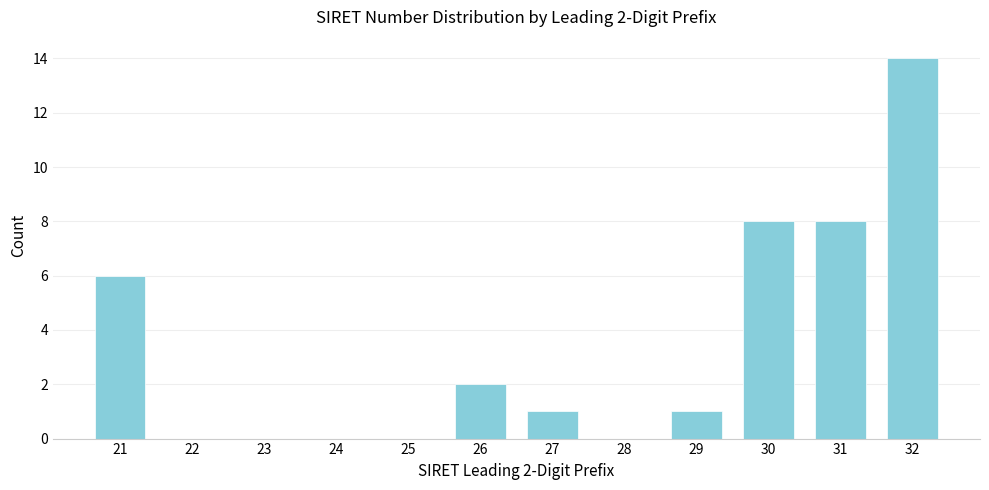

Reading left to right, transcribe all the data shown in this chart.

21=6	22=0	23=0	24=0	25=0	26=2	27=1	28=0	29=1	30=8	31=8	32=14